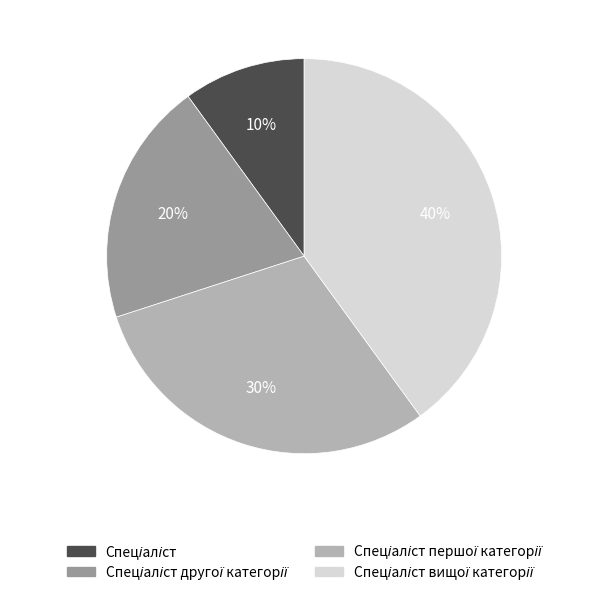

Is there any slice that represents more than half of the pie?

No